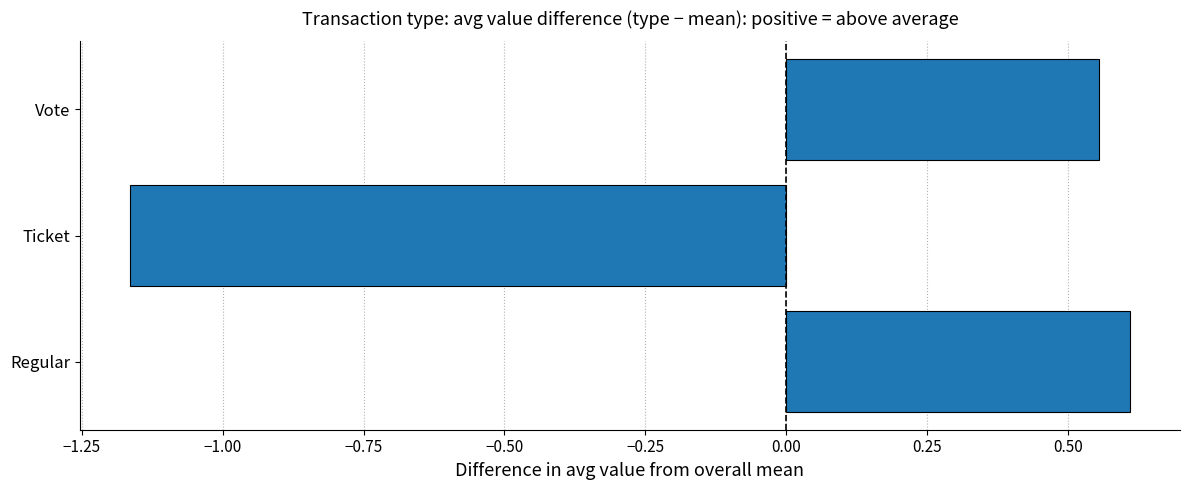

Rank the categories by value from lowest to highest.

Ticket, Vote, Regular